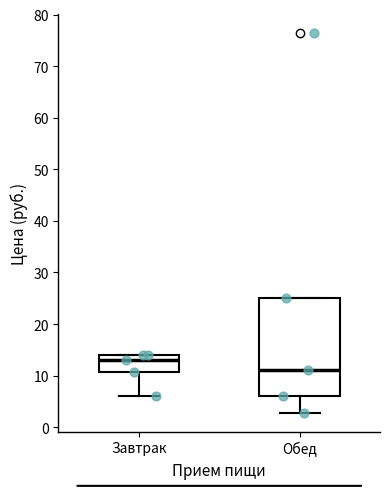

Comparing the boxes themselves (not the whiskers), which one is the tallest?

Обед